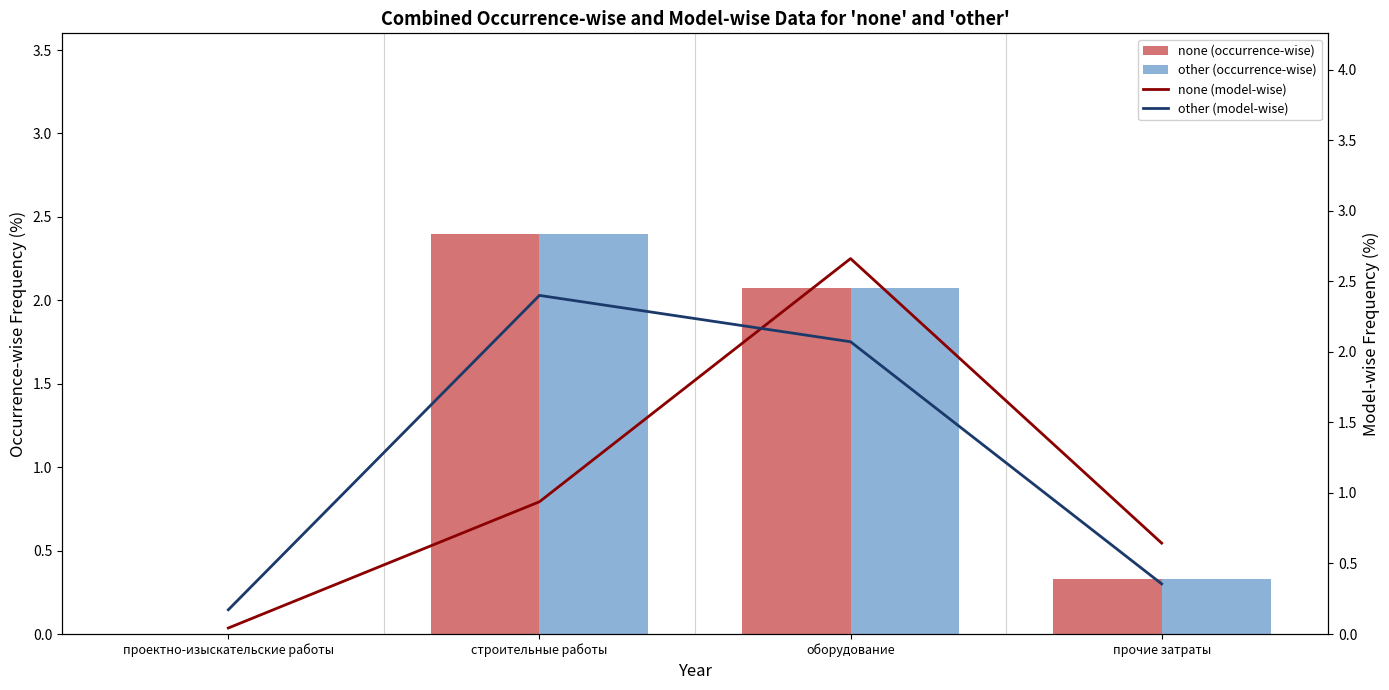

Reading left to right, what are all the values shown in this chart?

none (occurrence-wise): проектно-изыскательские работы=0.0	строительные работы=2.4	оборудование=2.1	прочие затраты=0.3
other (occurrence-wise): проектно-изыскательские работы=0.0	строительные работы=2.4	оборудование=2.1	прочие затраты=0.3
none (model-wise): проектно-изыскательские работы=0.0	строительные работы=0.9	оборудование=2.7	прочие затраты=0.6
other (model-wise): проектно-изыскательские работы=0.2	строительные работы=2.4	оборудование=2.1	прочие затраты=0.4